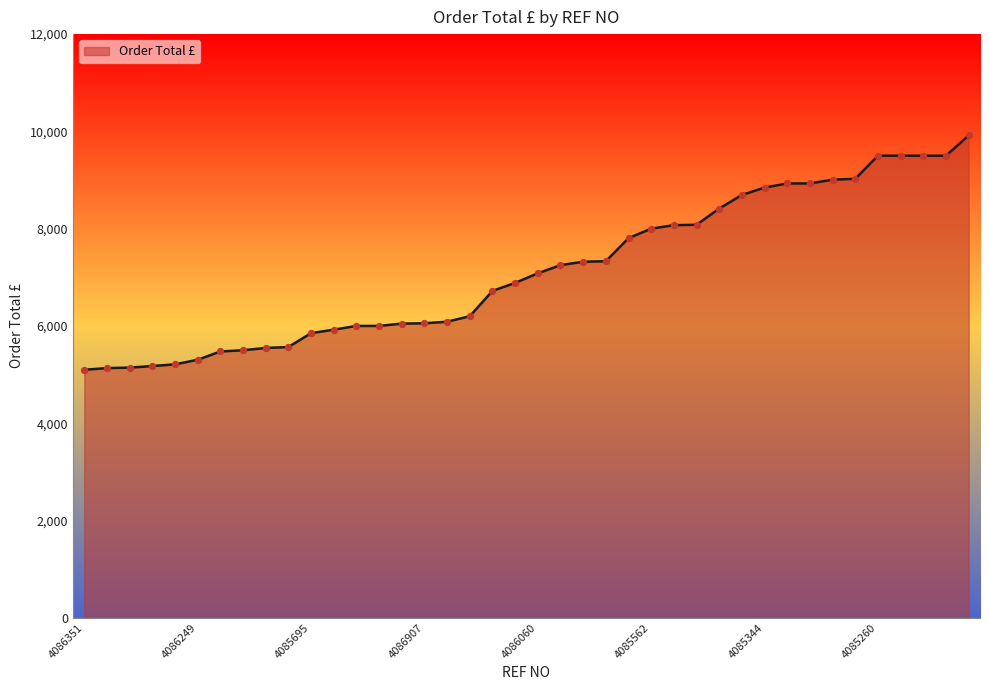

What is the greatest value displayed?

9916.1